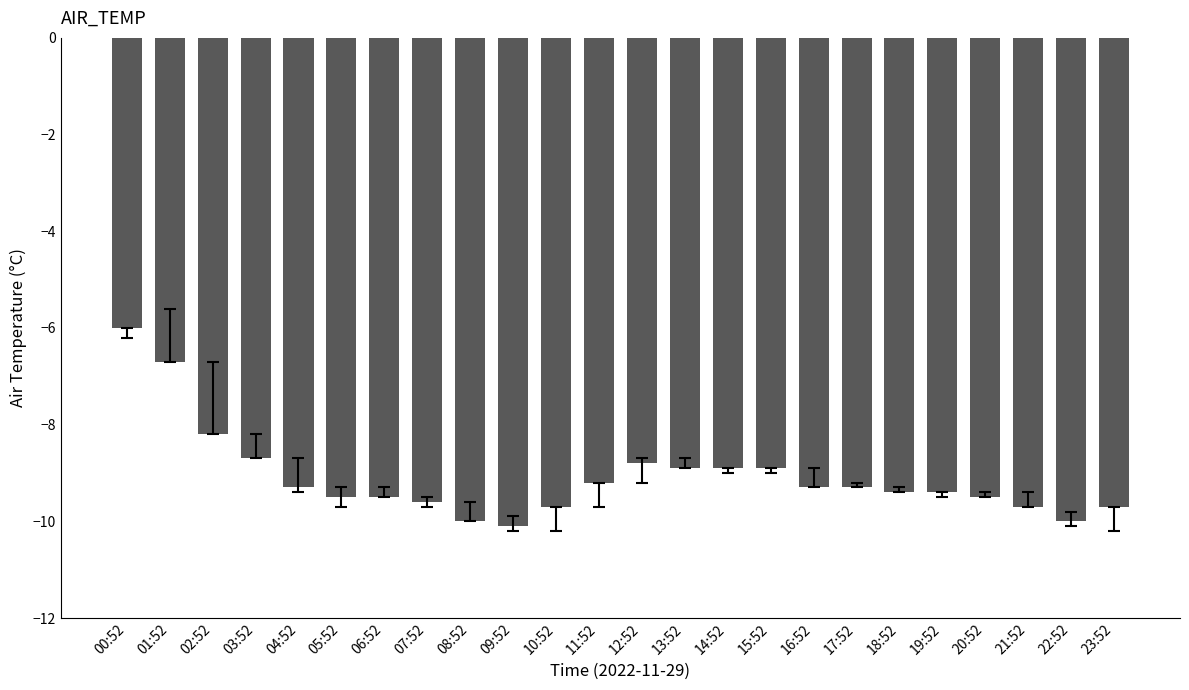

The chart shows a value of -4.6 at 20:52. True or false?

False